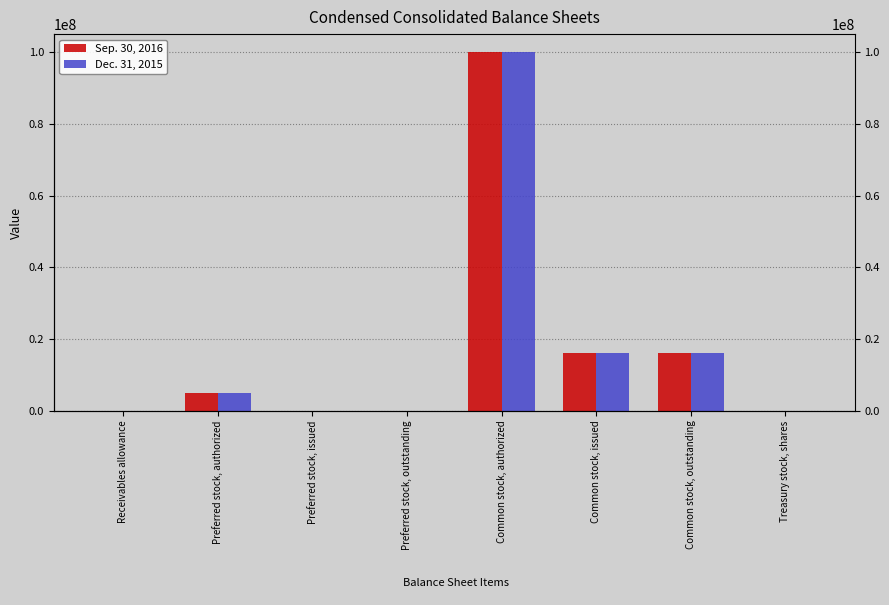

What is the total value across all series at Common stock, issued?

32105057